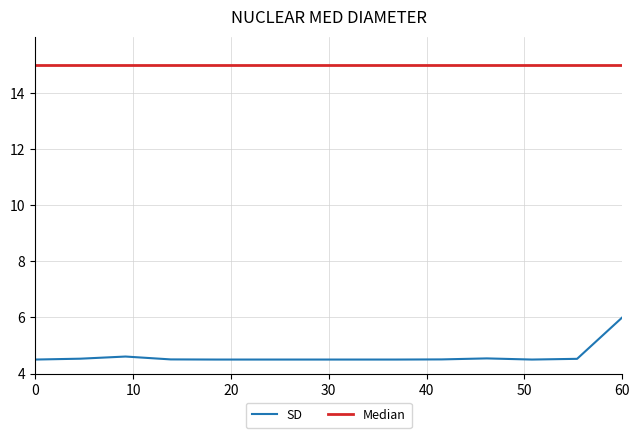

Which series has the widest spread of values?

SD